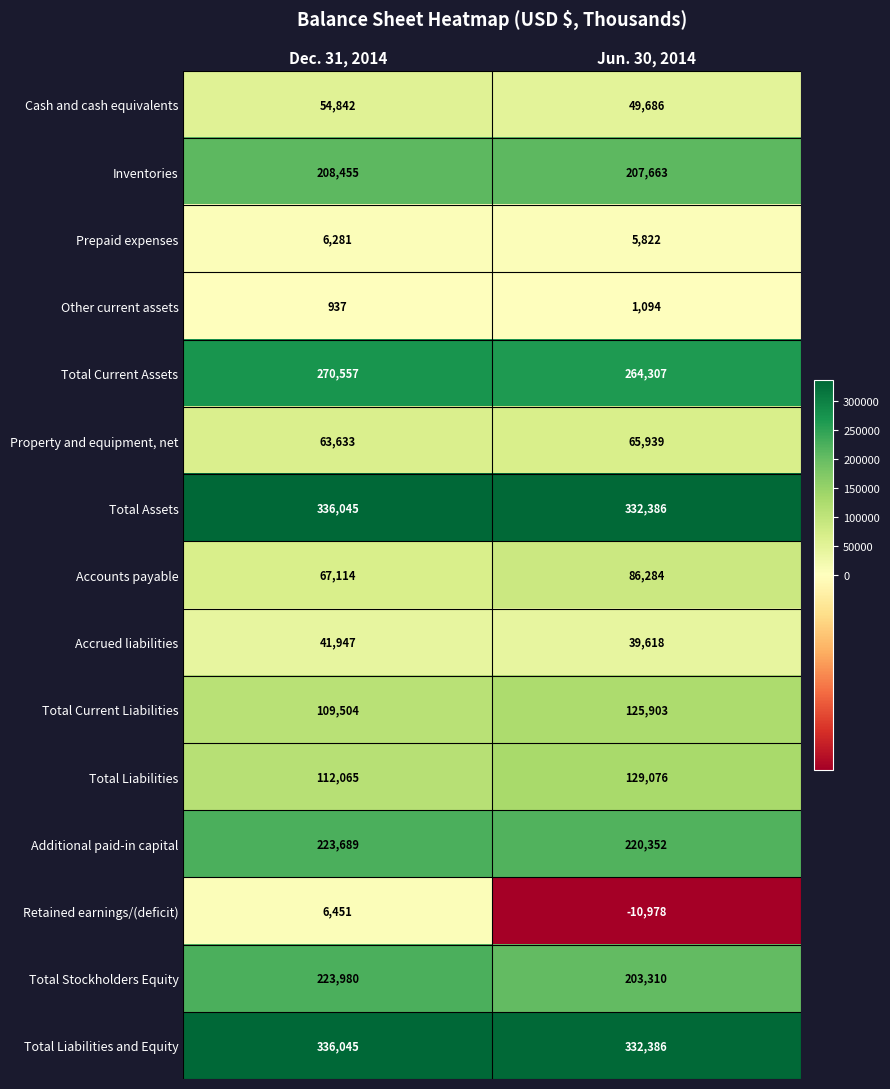

What is the sum of the Prepaid expenses values at Jun. 30, 2014 and Dec. 31, 2014?

12103